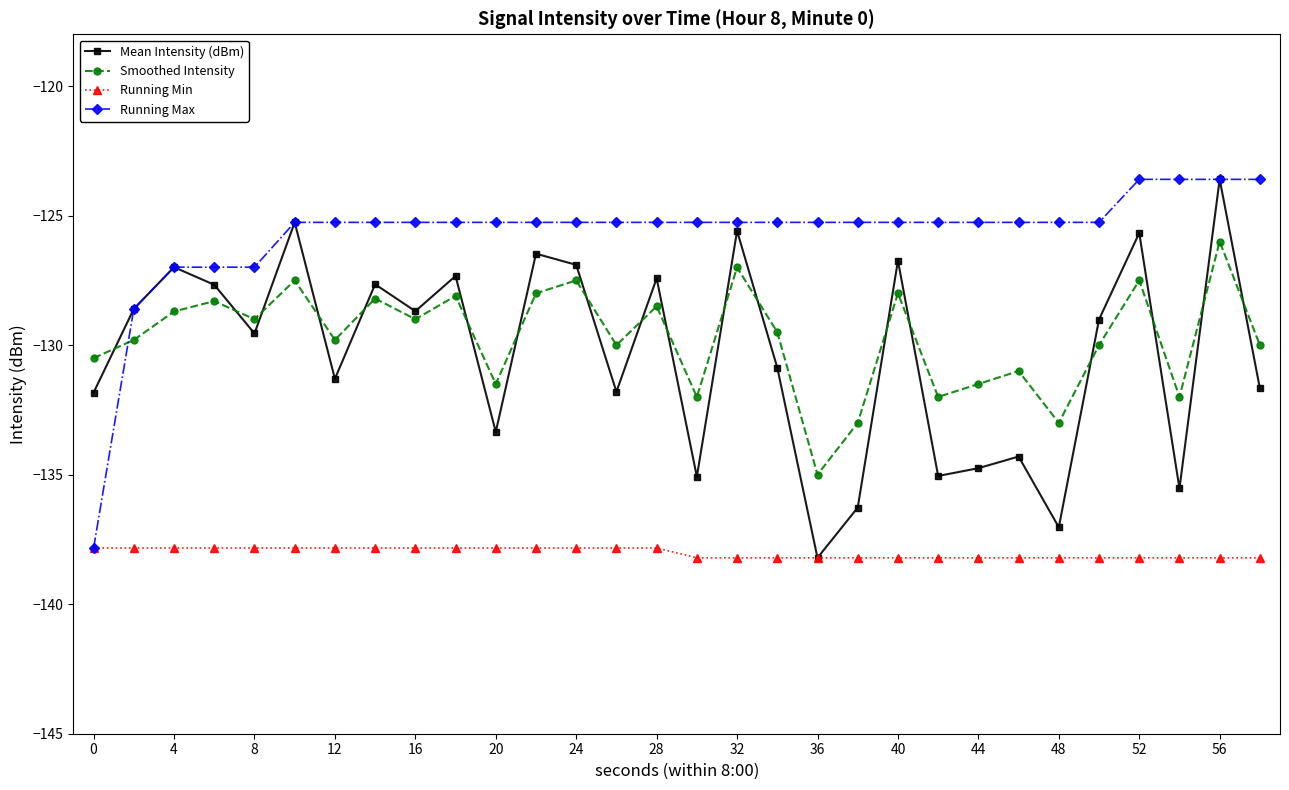

What is the greatest value displayed?

-123.6